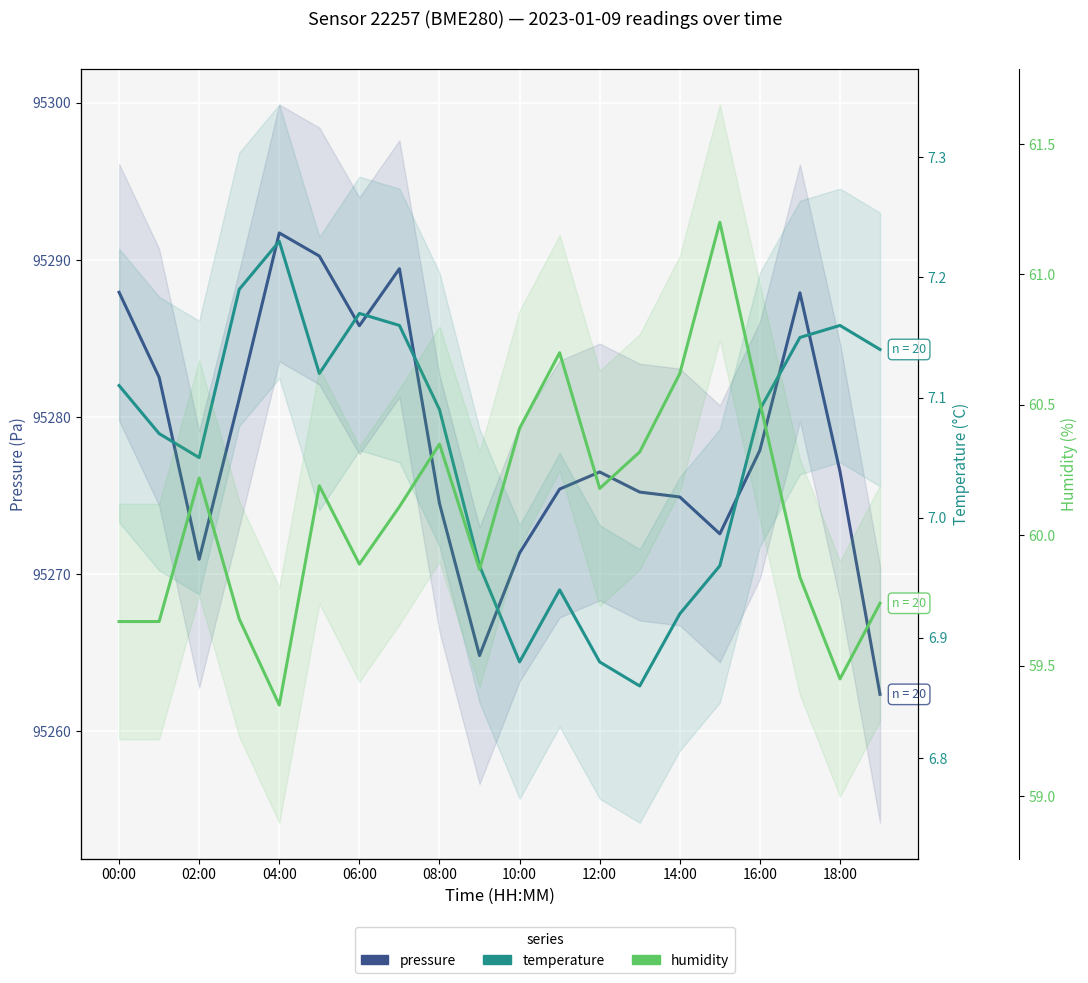

What is the value of the humidity point at the 20th from the left?

59.7